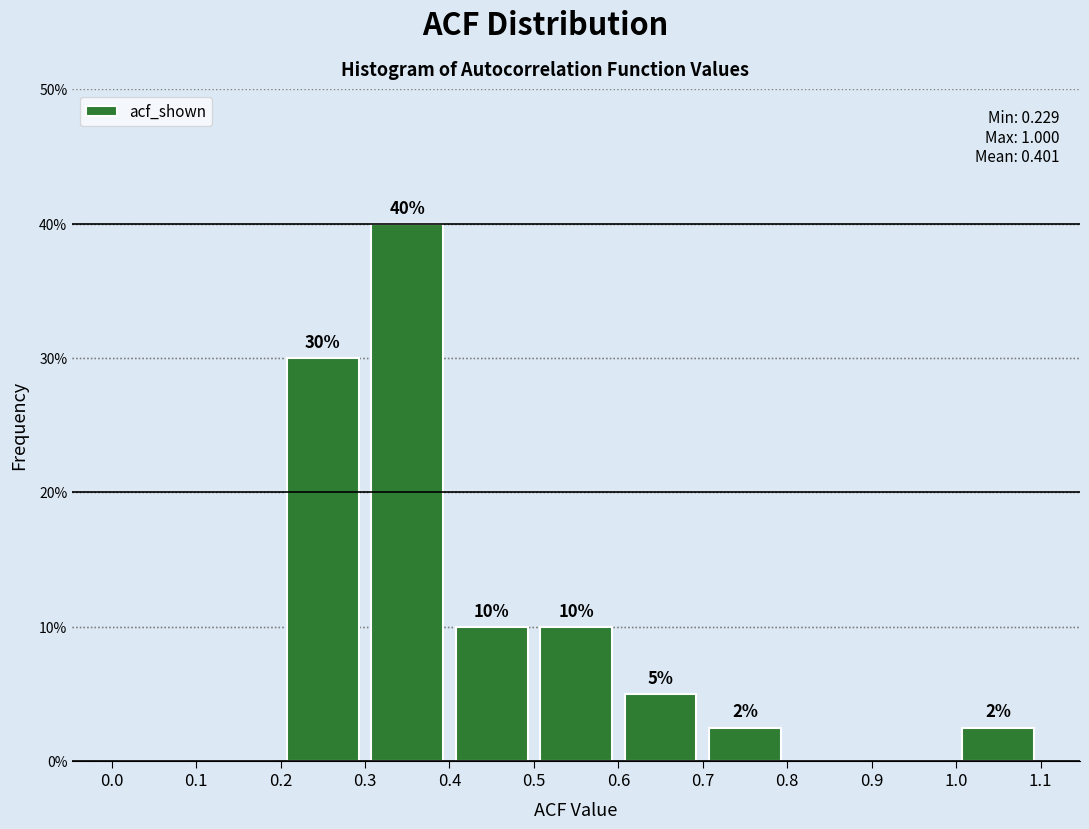

Over which range of the x-axis is the bar tallest?

0.3 to 0.4